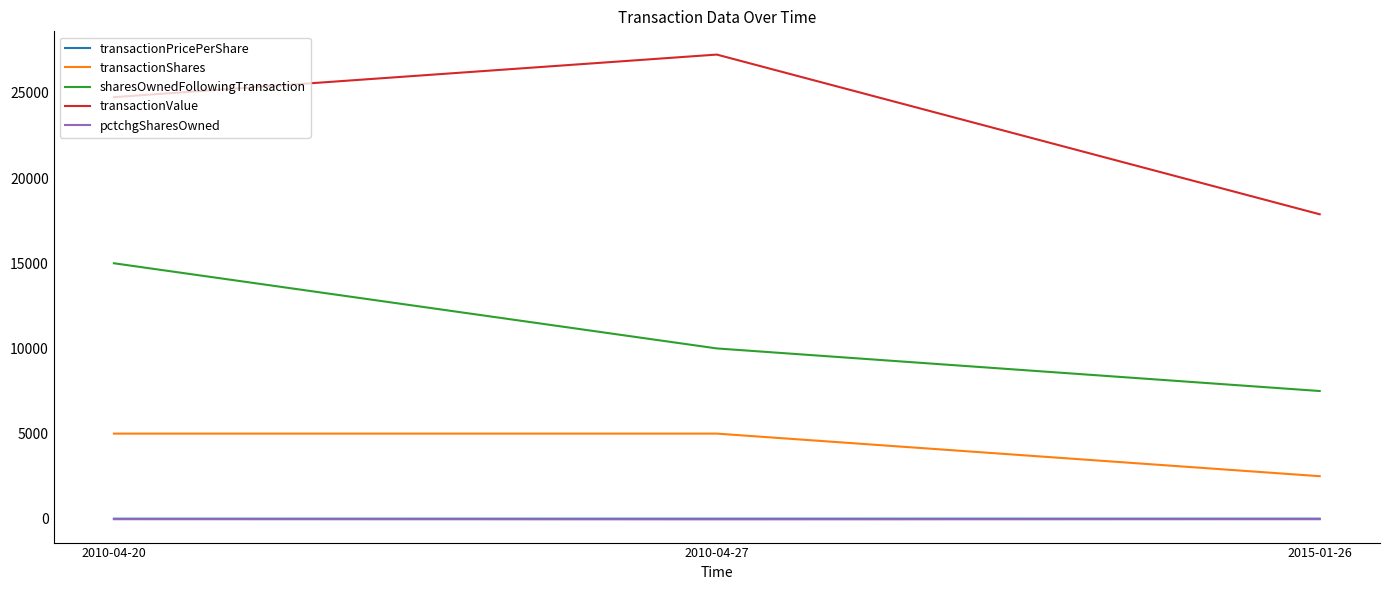

Is it true that transactionPricePerShare equals 5.5 at 2010-04-27?

True